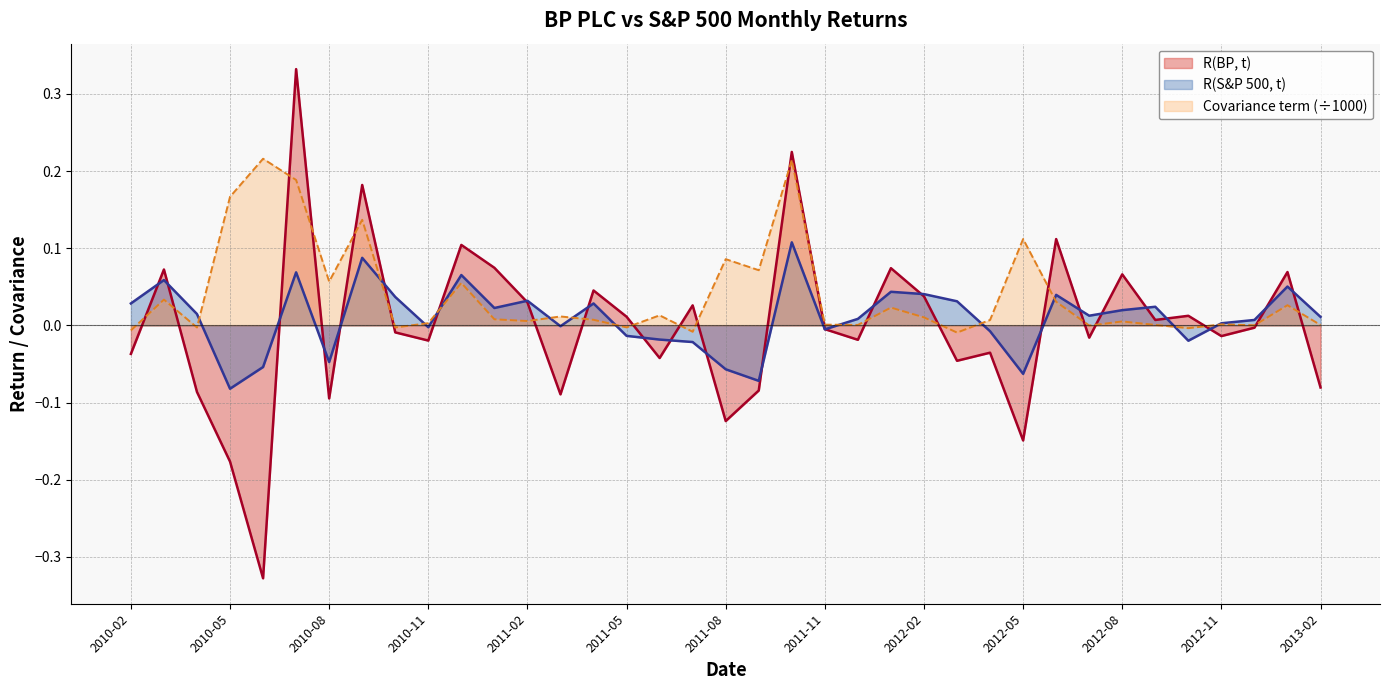

True or false: R(BP, t) and Covariance term intersect in this chart.

True